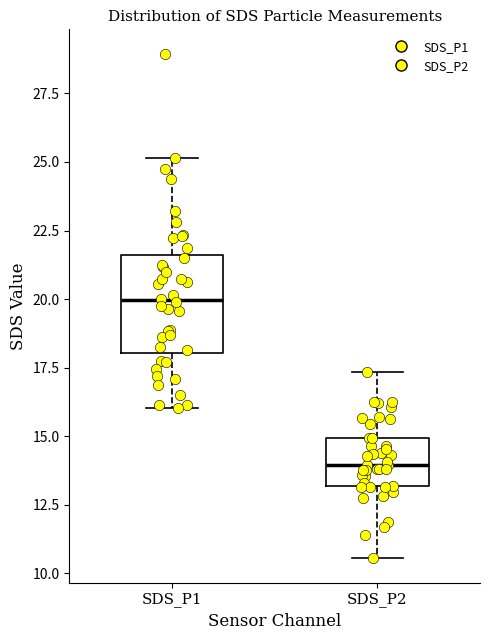

Where does the upper whisker of the box for SDS_P2 end on the y-axis? The values are not printed on the chart, so give them approximately, as read against the axis.

17.5